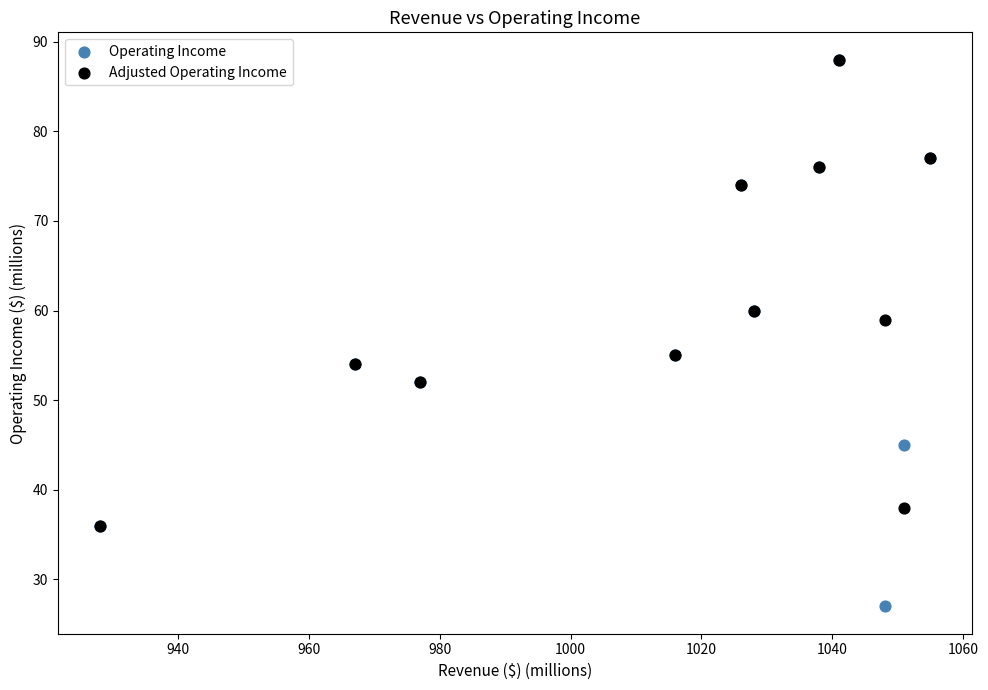

What are all the series names shown in the legend?

Operating Income, Adjusted Operating Income